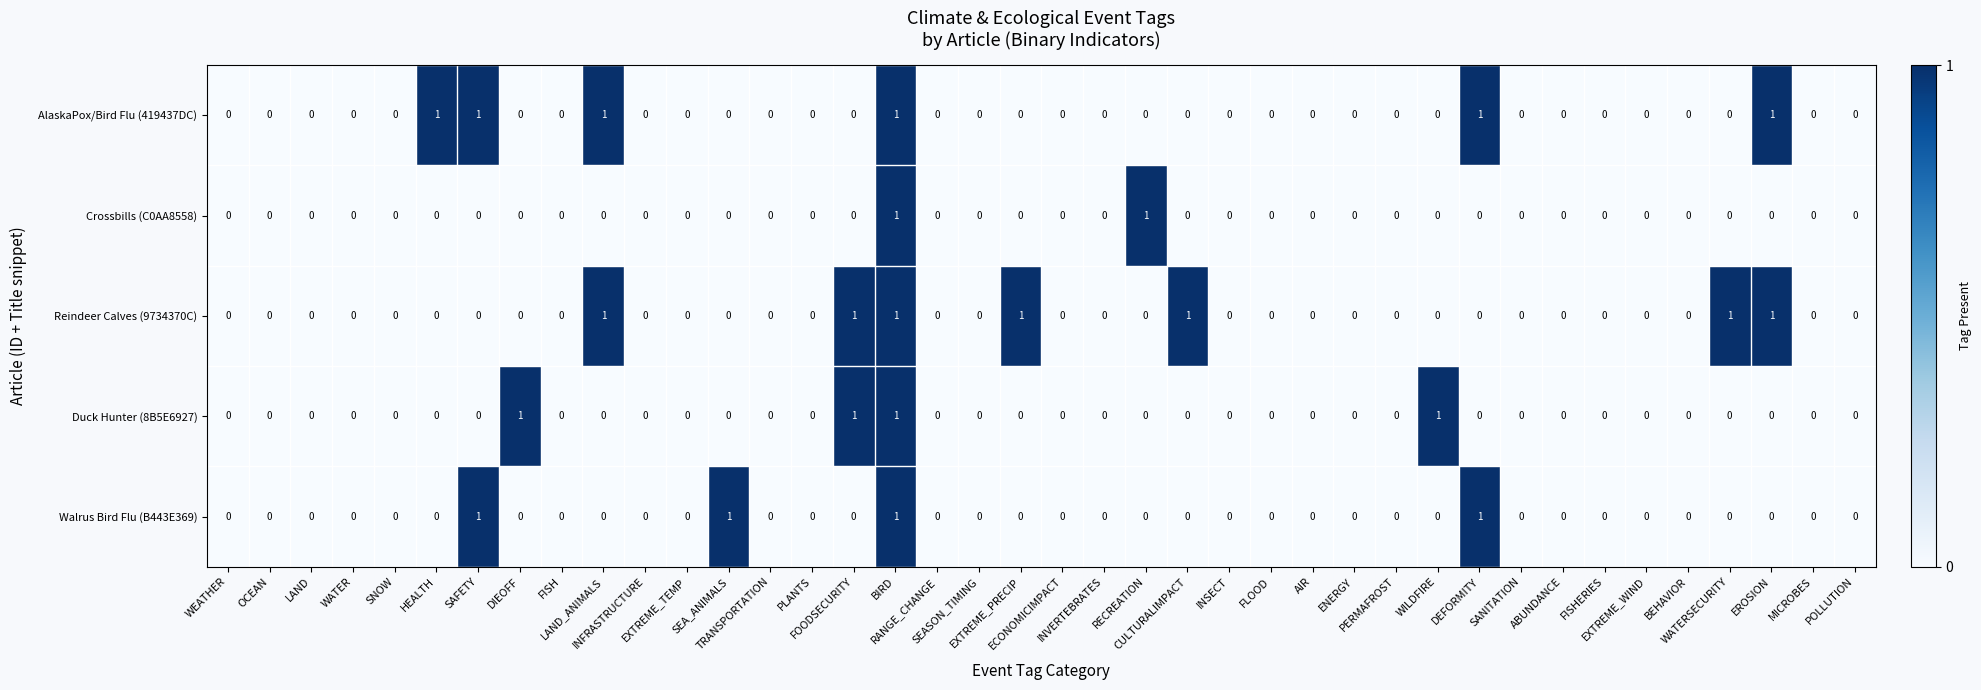

What is the sum of all AlaskaPox/Bird Flu (419437DC) values?

6